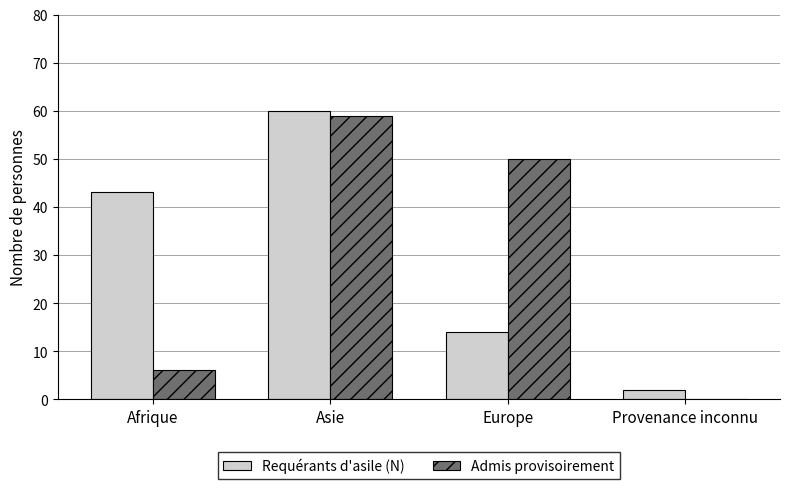

Are the bars grouped side by side (vs. stacked)?

Yes